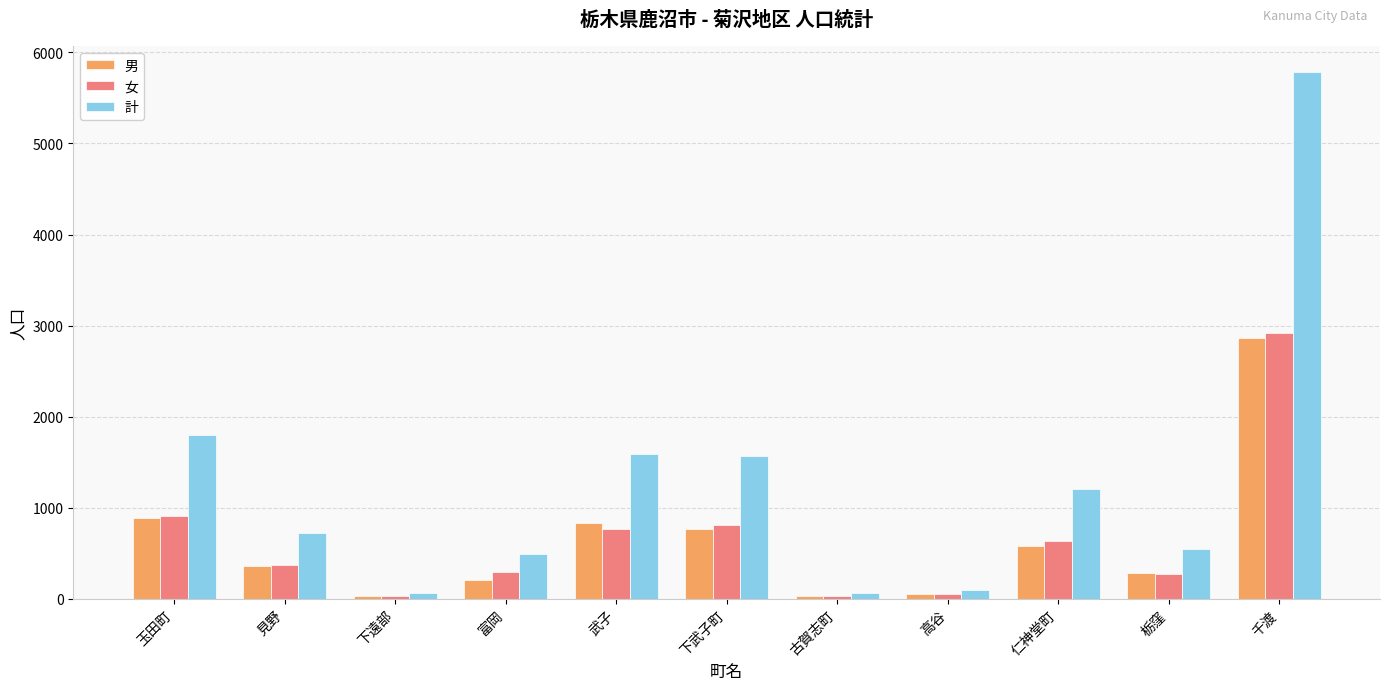

What is the maximum value shown in the chart?

5782